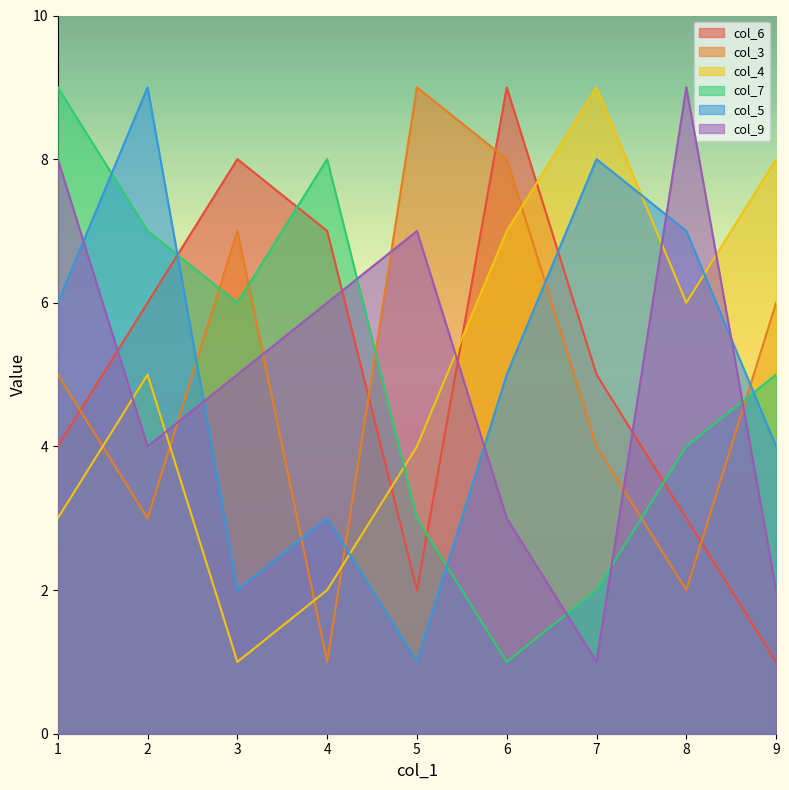

How many times do col_6 and col_9 cross each other?

4